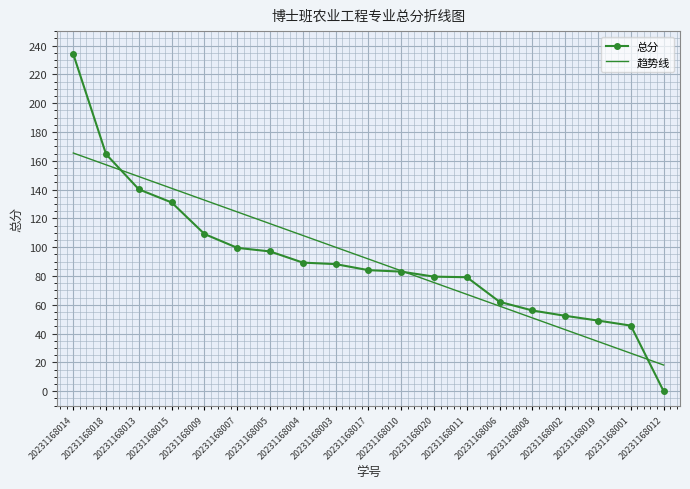

What is the maximum value shown in the chart?

234.0